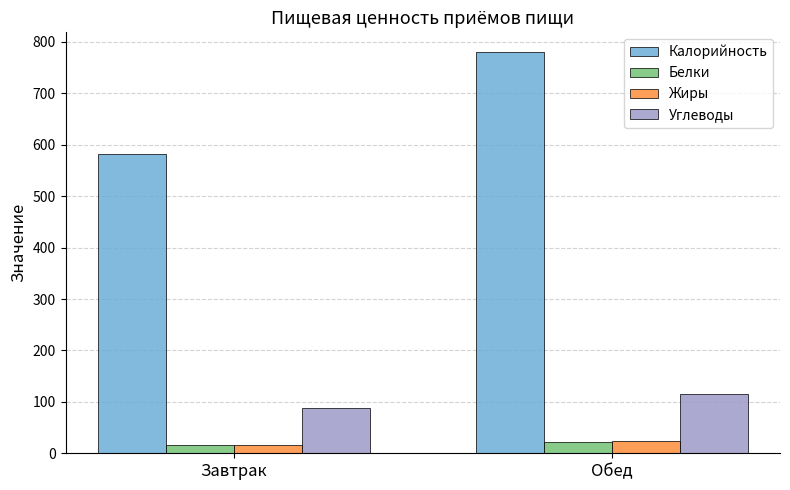

Count the number of categories in the chart.

2